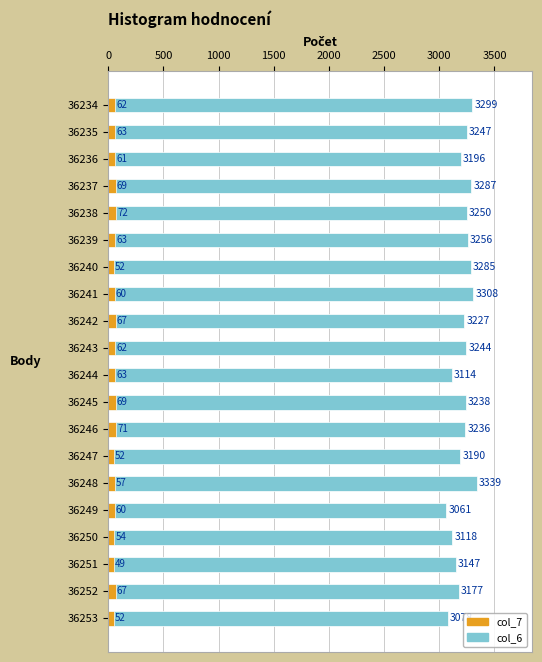

The value of col_6 at 36251 is 1393. True or false?

False